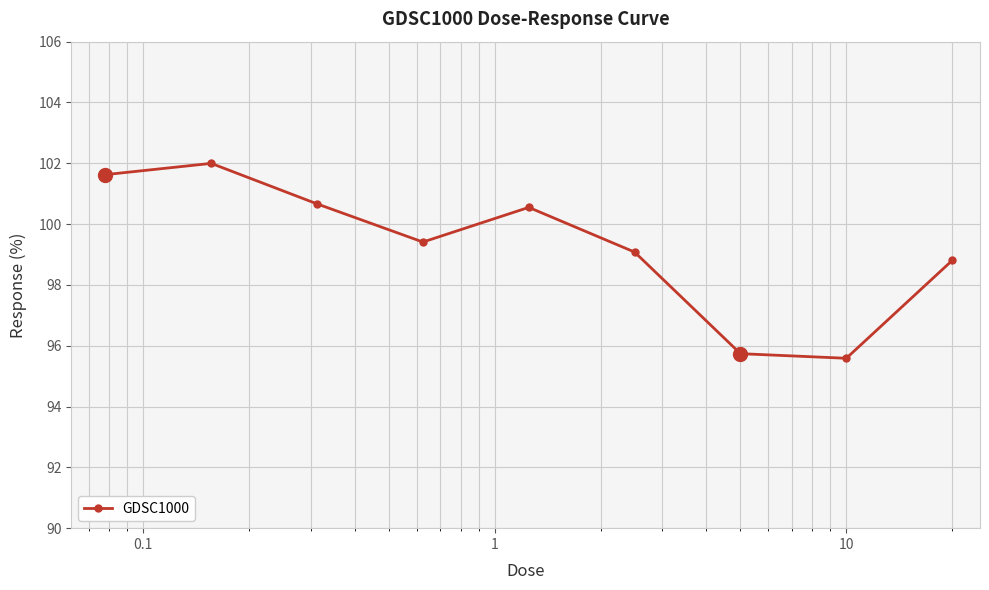

What is the maximum value shown in the chart?

102.0